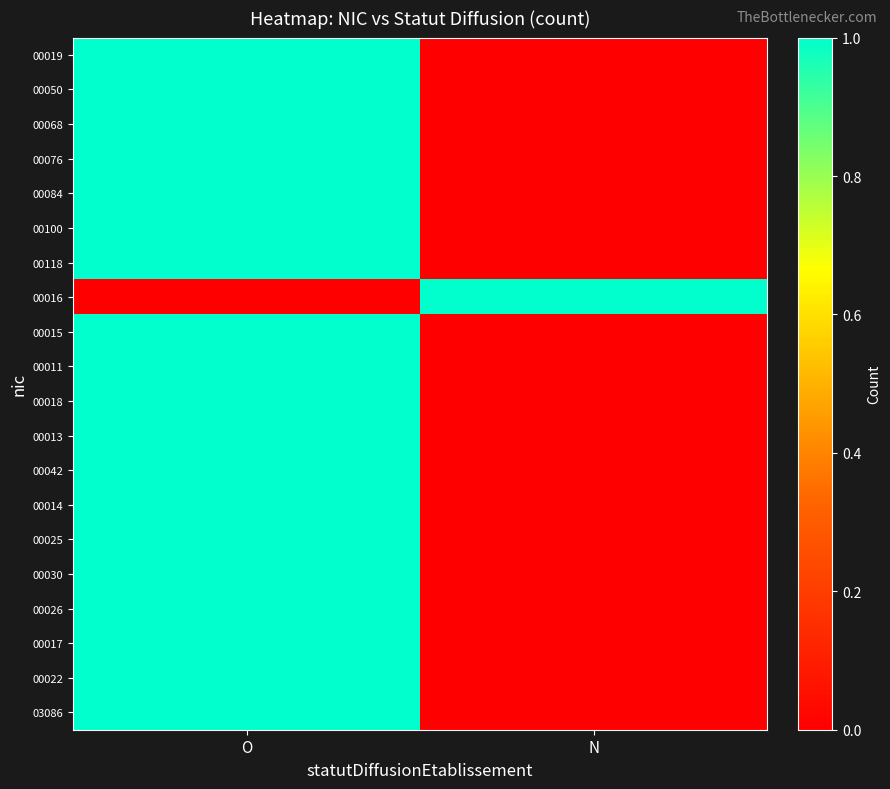

Reading left to right, extract all data points from this chart.

00019: O=1	N=0
00050: O=1	N=0
00068: O=1	N=0
00076: O=1	N=0
00084: O=1	N=0
00100: O=1	N=0
00118: O=1	N=0
00016: O=0	N=1
00015: O=1	N=0
00011: O=1	N=0
00018: O=1	N=0
00013: O=1	N=0
00042: O=1	N=0
00014: O=1	N=0
00025: O=1	N=0
00030: O=1	N=0
00026: O=1	N=0
00017: O=1	N=0
00022: O=1	N=0
03086: O=1	N=0